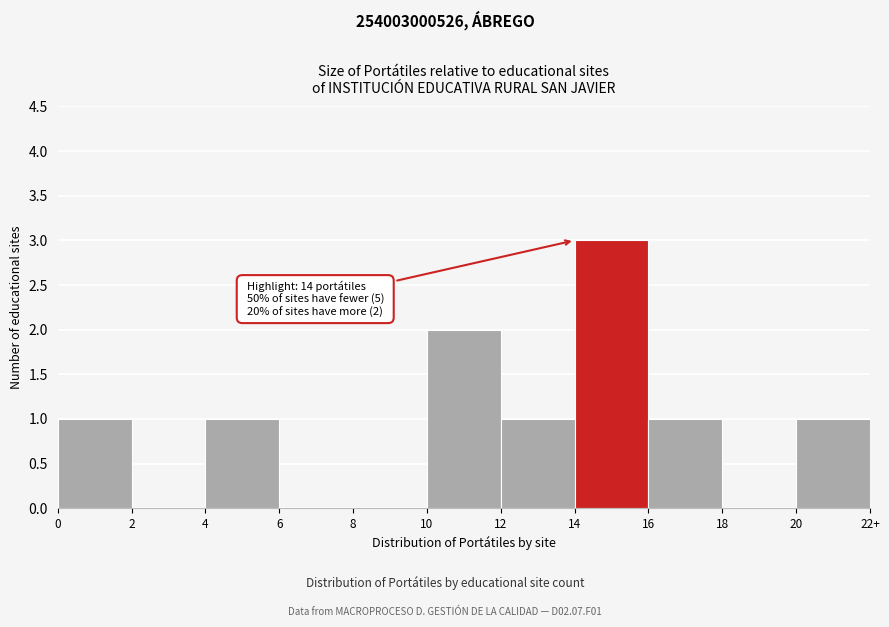

Reading right to left, extract all data points from this chart.

20=1	18=0	16=1	14=3	12=1	10=2	8=0	6=0	4=1	2=0	0=1